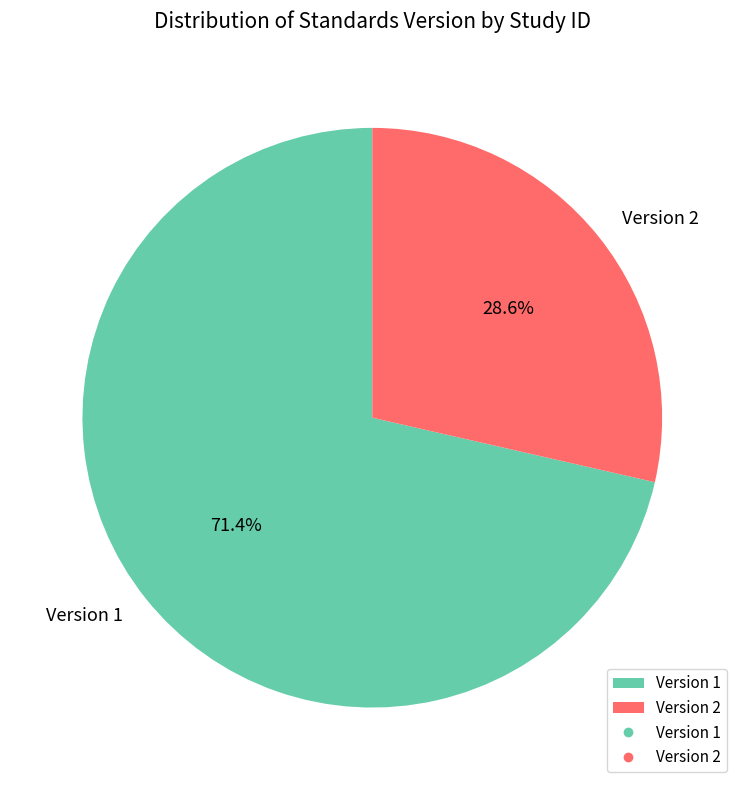

Which has a higher value, Version 2 or Version 1?

Version 1